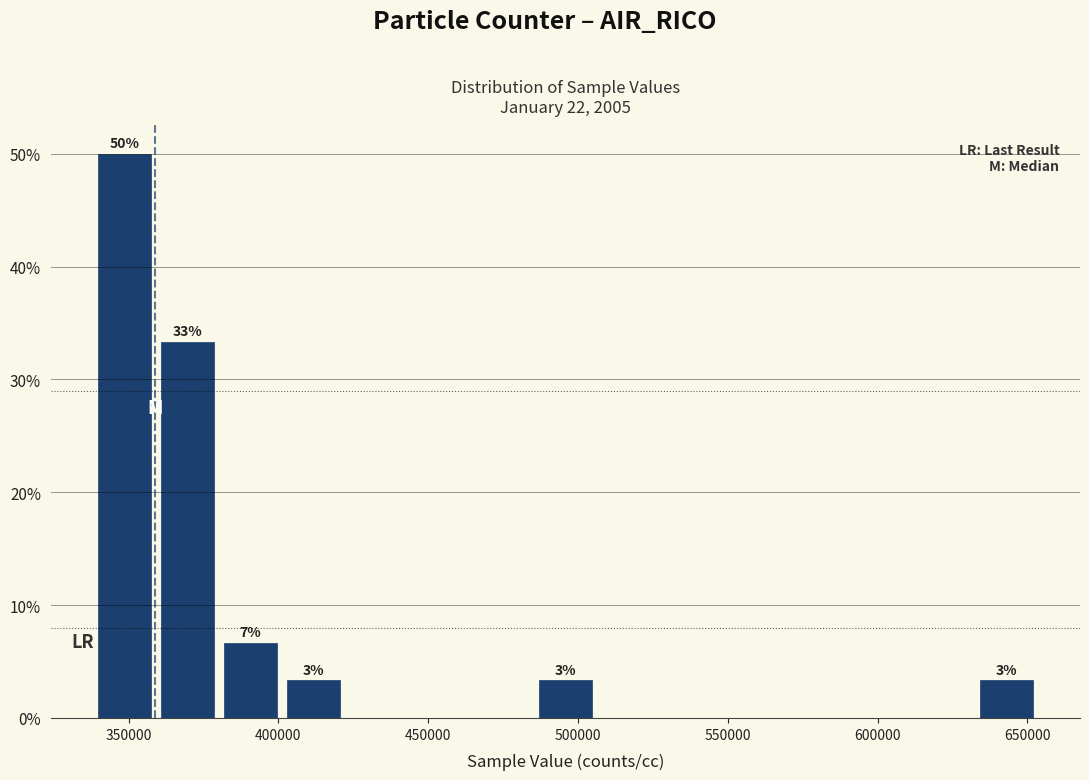

Which range on the x-axis has the tallest bar?

340000 to 360000